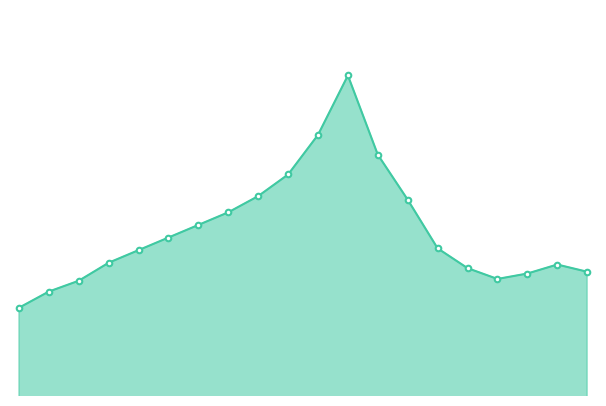

Rank the categories by value from highest to lowest.

11:00, 10:00, 12:00, 09:00, 08:00, 13:00, 07:00, 06:00, 05:00, 14:00, 04:00, 03:00, 18:00, 15:00, 19:00, 17:00, 16:00, 02:00, 01:00, 00:01